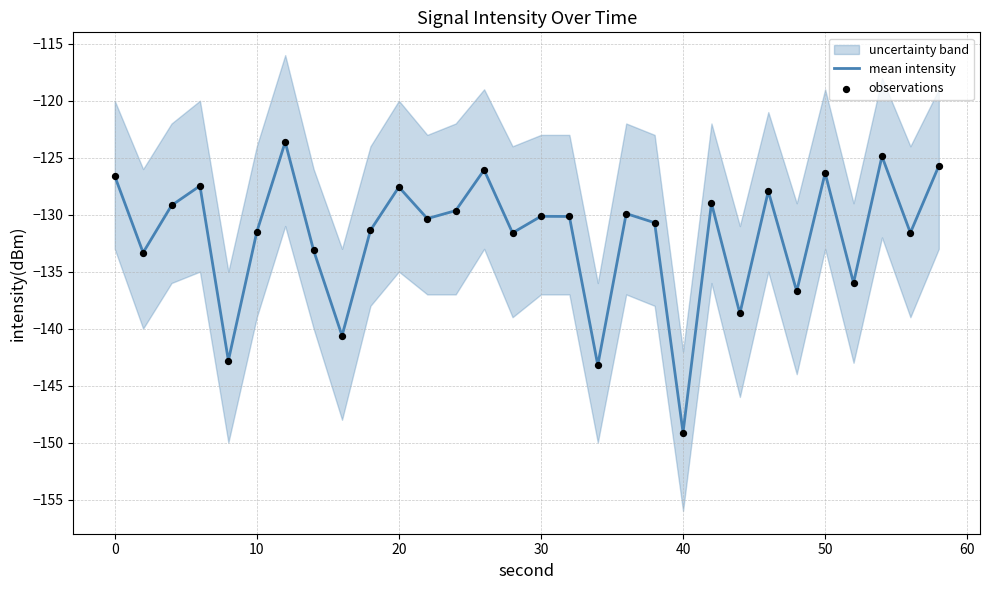

What is the total value across all series at 10?

-258.4